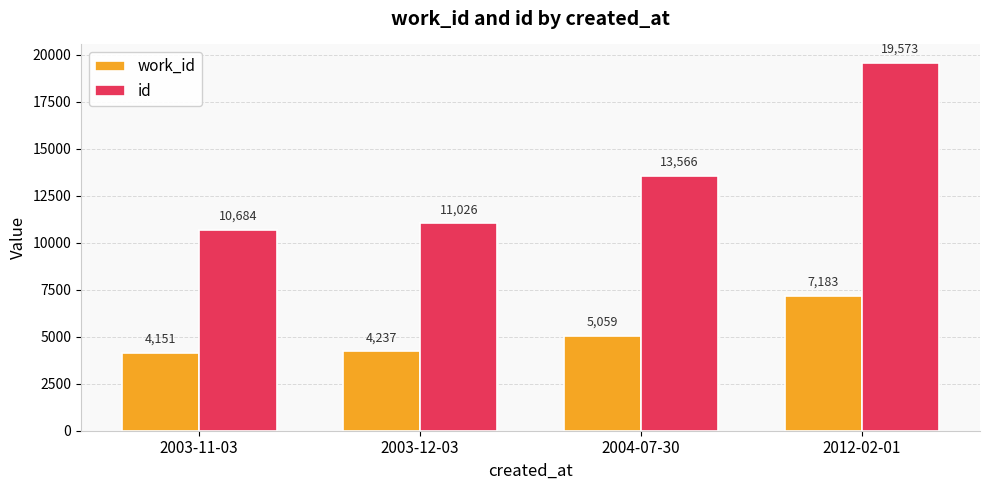

What are all the series names shown in the legend?

work_id, id